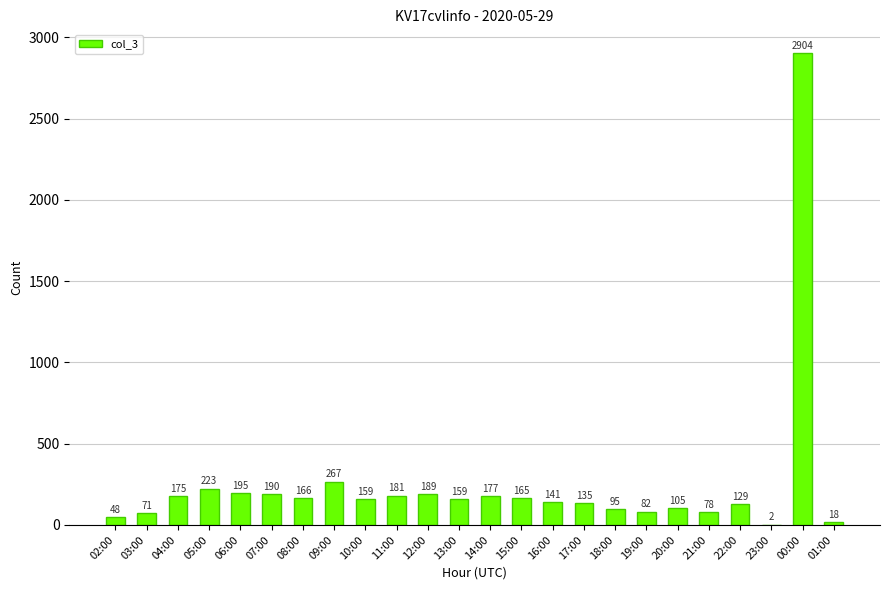

Are the bars horizontal?

No